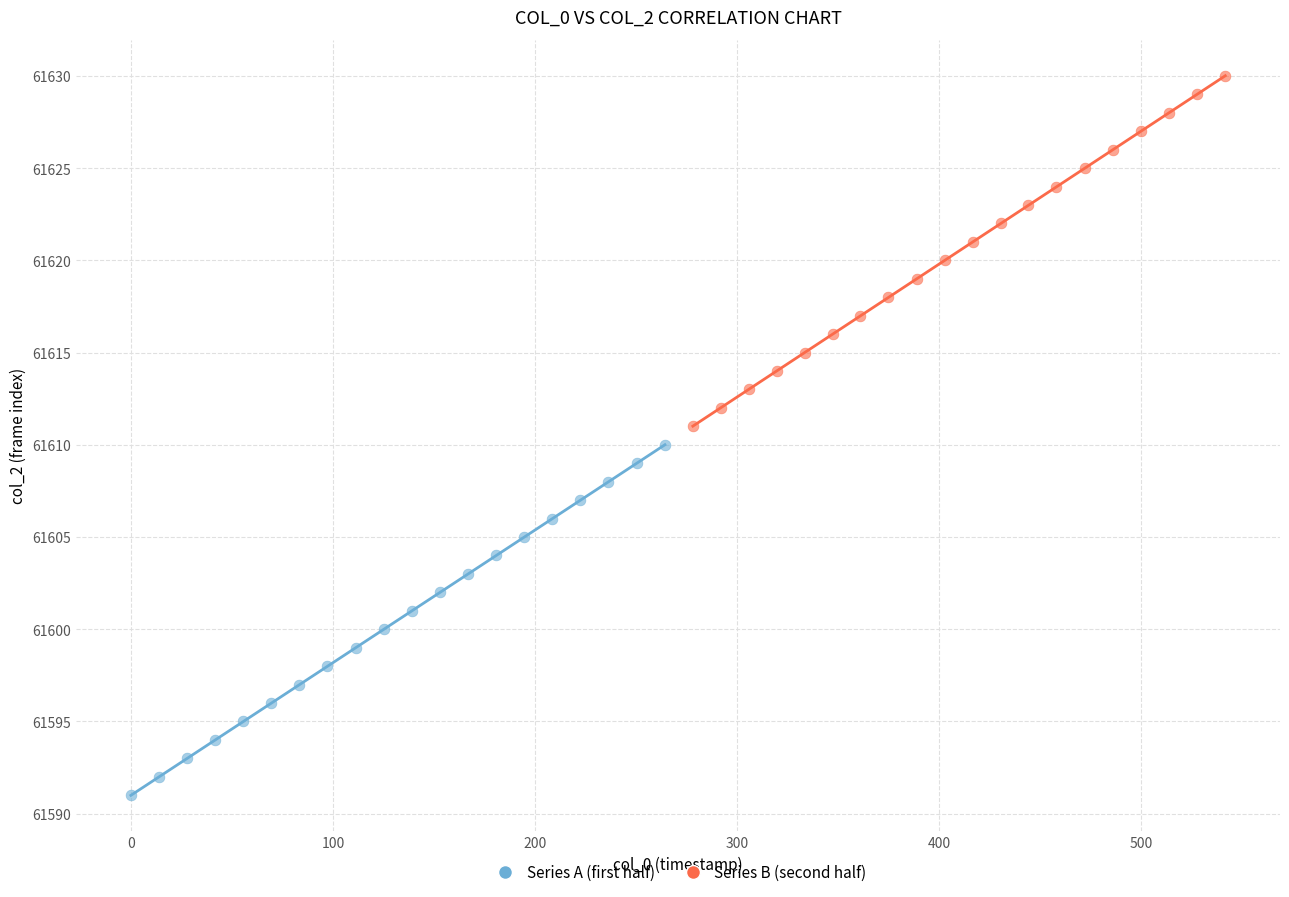

Which series contains the highest Y value?

Series B (second half)